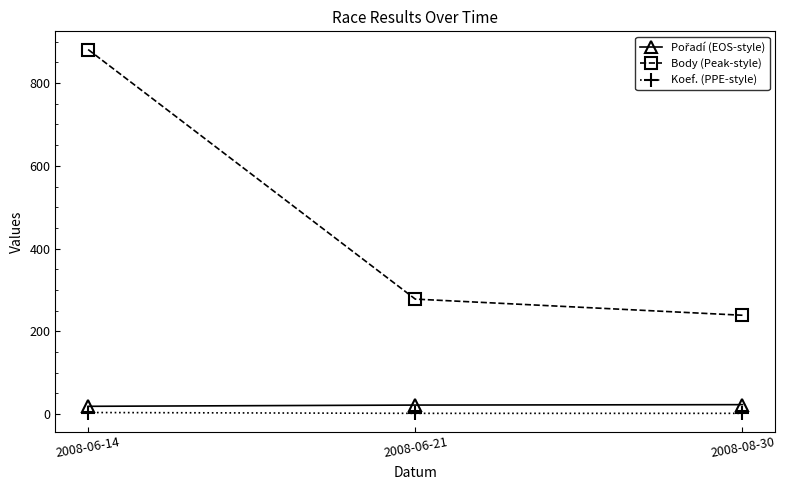

What is the label of the 2nd point from the left?

2008-06-21